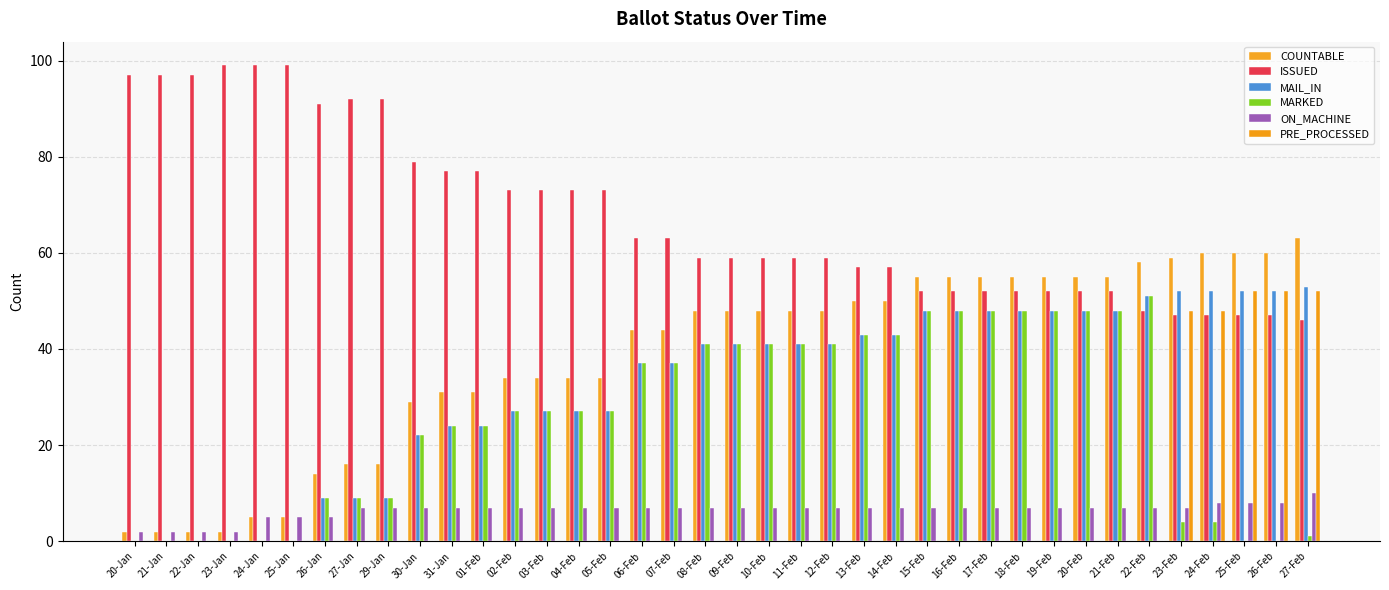

At which category does the chart reach its peak across all series?

23-Jan